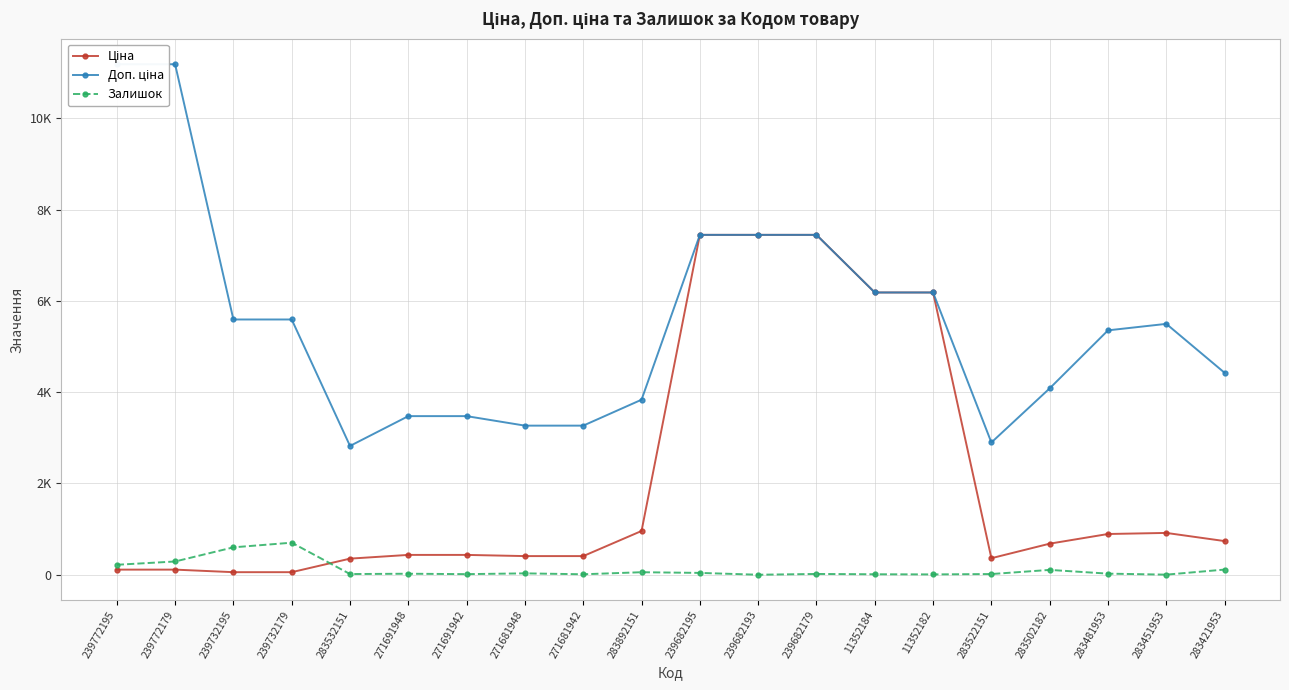

How many values in the Доп. ціна series exceed 5495?

10